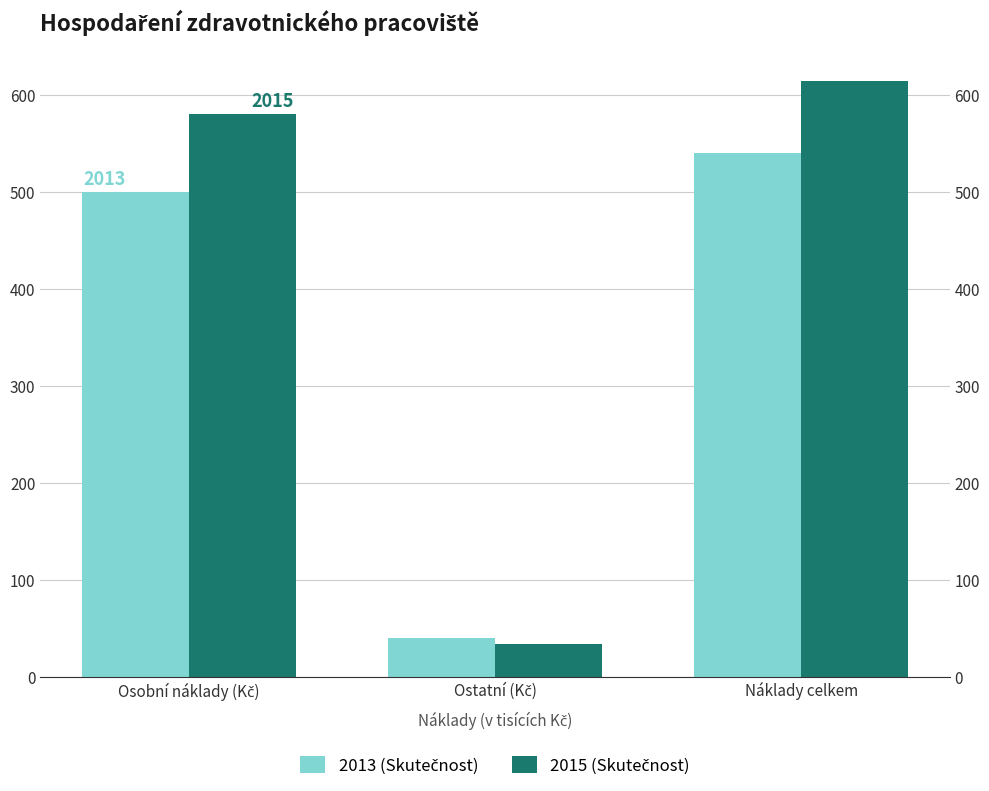

Reading left to right, transcribe all the data shown in this chart.

2013 (Skutečnost): Osobní náklady (Kč)=500.2	Ostatní (Kč)=40.5	Náklady celkem=540.6
2015 (Skutečnost): Osobní náklady (Kč)=580.4	Ostatní (Kč)=33.9	Náklady celkem=614.3